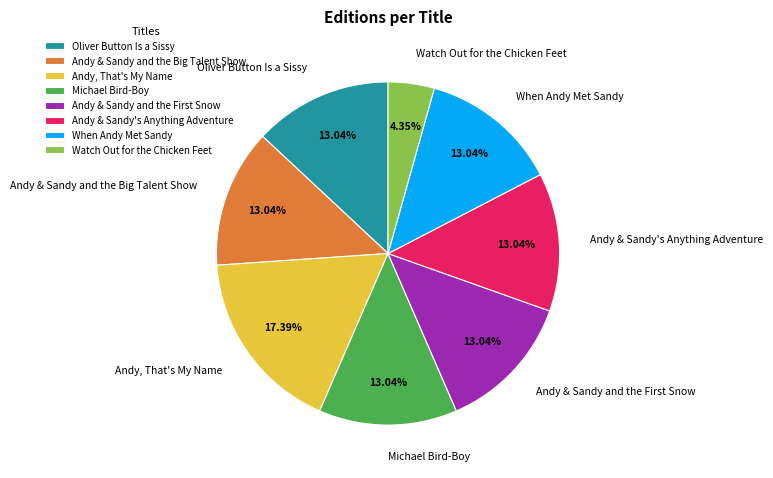

Combined, do Andy, That's My Name and Andy & Sandy and the Big Talent Show account for over 50%?

No